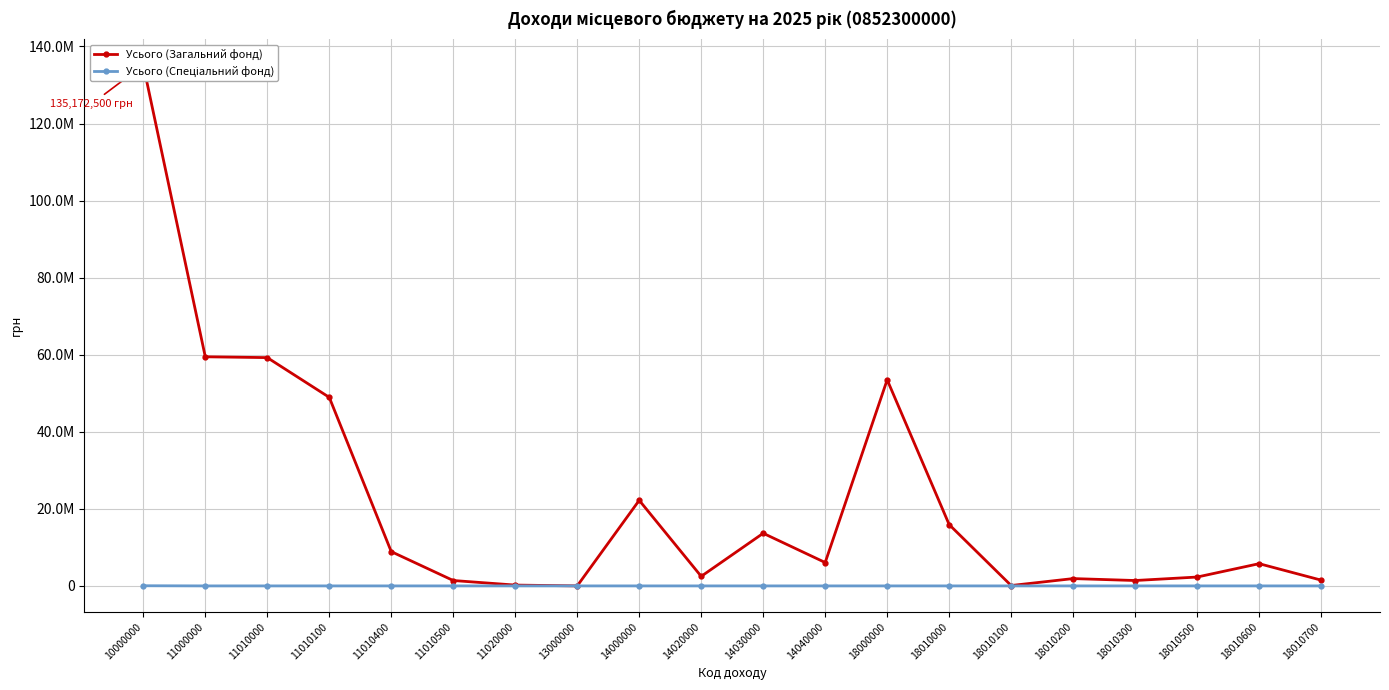

Is this an area chart (filled region under the line)?

No